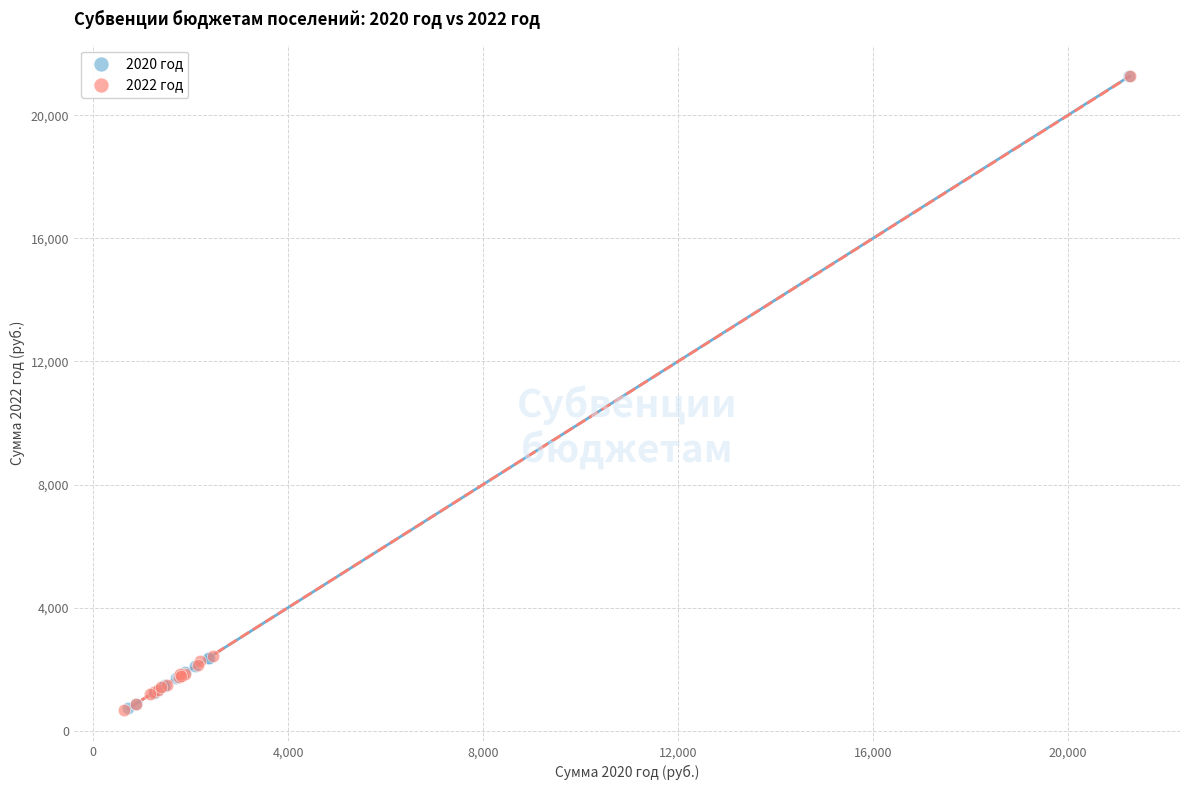

What are all the series names shown in the legend?

2020 год, 2022 год